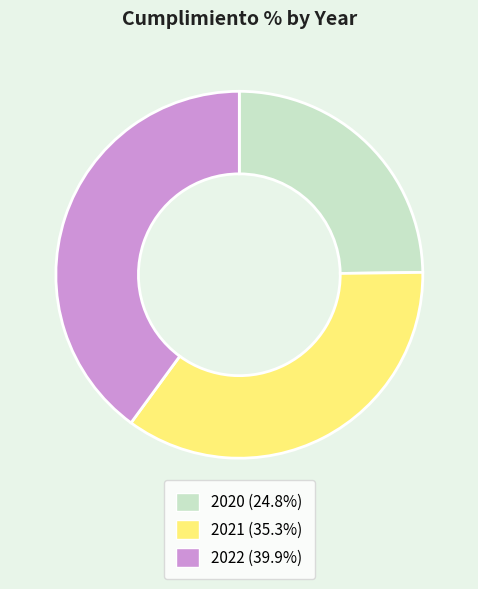

How many segments does this pie chart have?

3